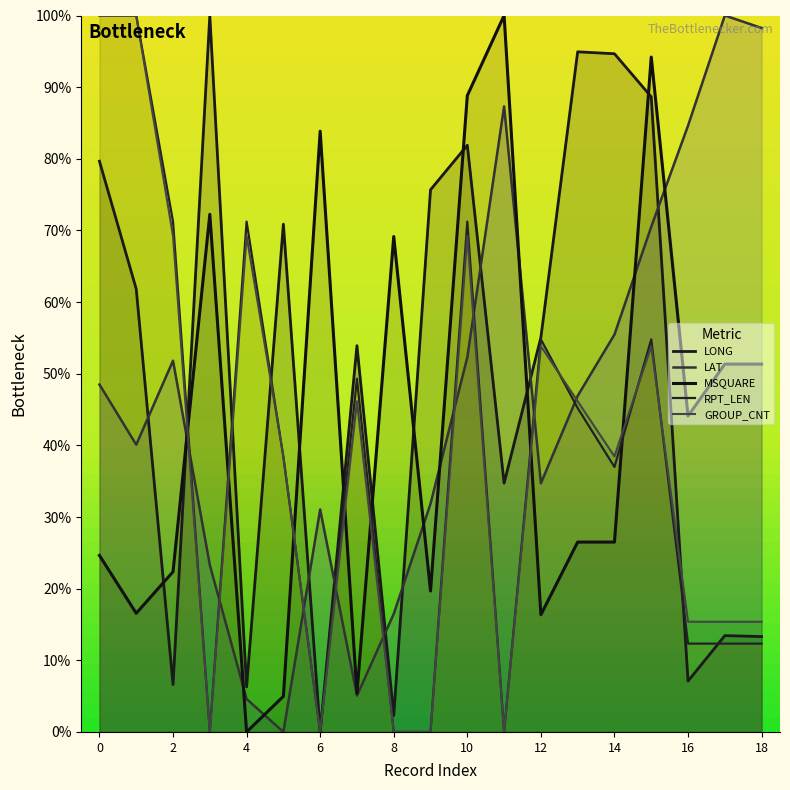

How many interior local peaks does the MSQUARE series have?

5